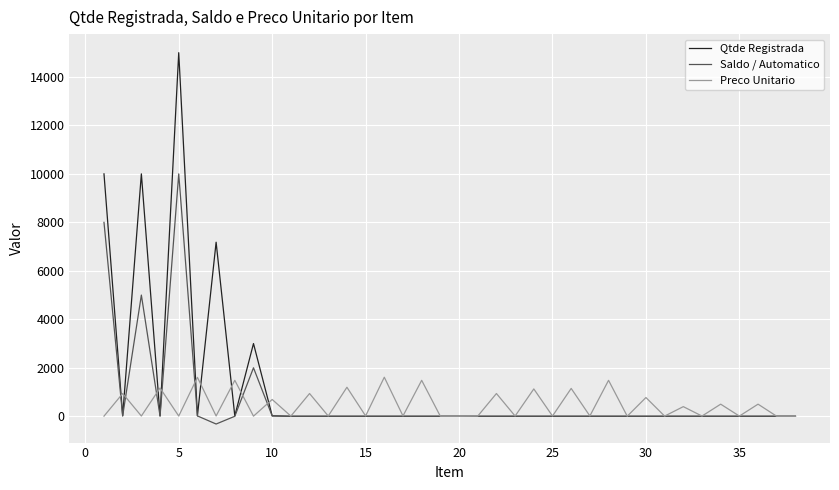

List the series in order of their peak value, highest first.

Qtde Registrada, Saldo / Automatico, Preco Unitario